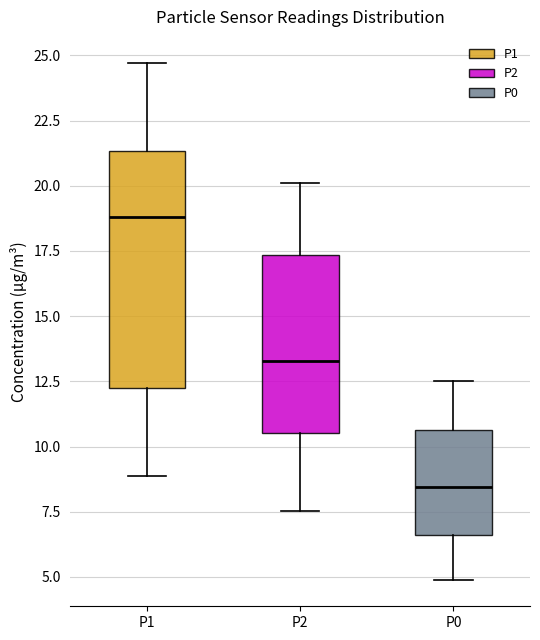

Reading left to right, transcribe this box plot: for each box, give where its median line is, the range the box spans, and where its two whiskers end, as read against the y-axis. The values are not printed on the chart, so give them approximately, as read against the axis.

P1: median 19.0, box 12.5 to 21.5, whiskers 9.0 to 24.5
P2: median 13.5, box 10.5 to 17.5, whiskers 7.5 to 20.0
P0: median 8.5, box 6.5 to 10.5, whiskers 5.0 to 12.5